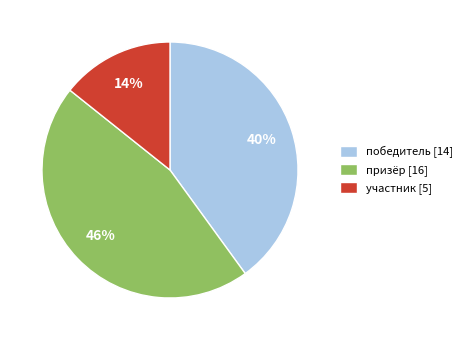

To the nearest percent, what portion does призёр represent?

46%